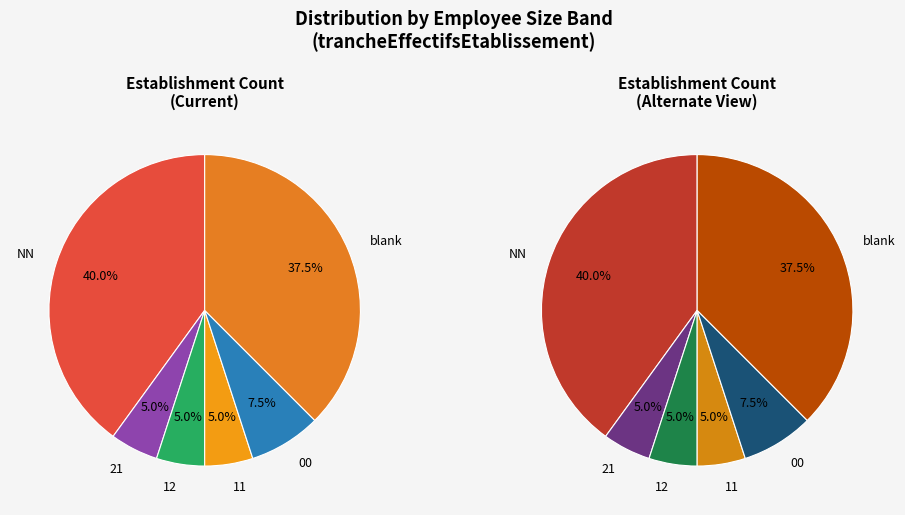

Is 11 the majority of the pie?

No